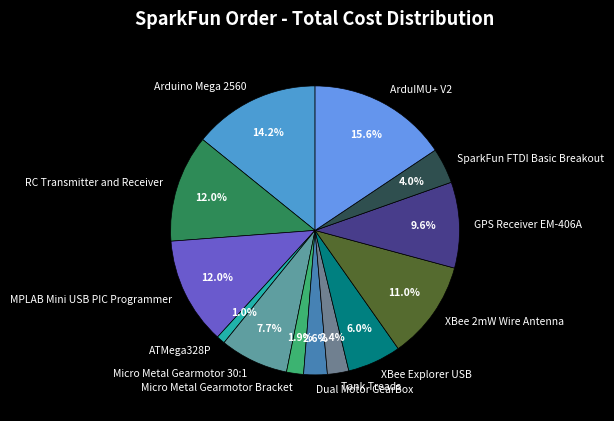

Does Tank Treads represent more than half of the total?

No